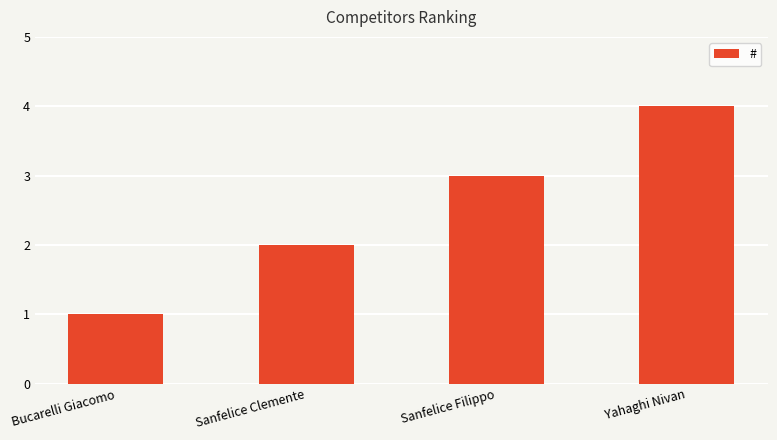

Reading left to right, what are all the values shown in this chart?

1	2	3	4